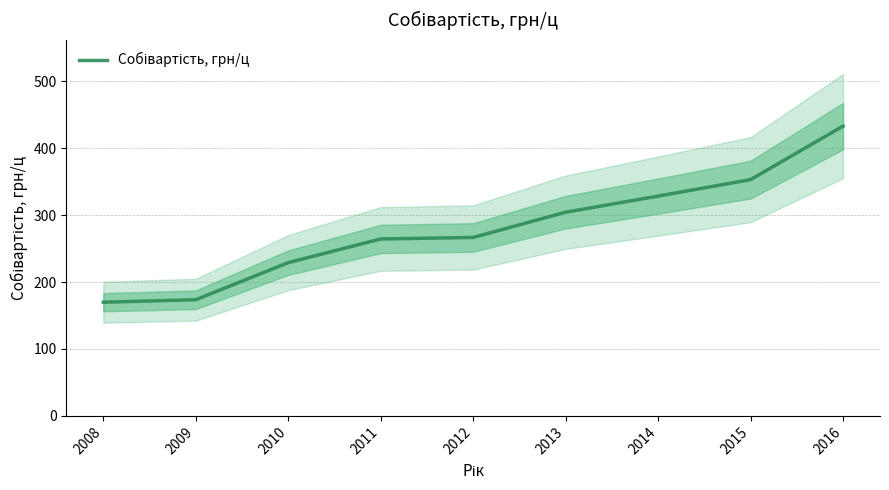

What is the change in value from 2009 to 2016?

+259.2